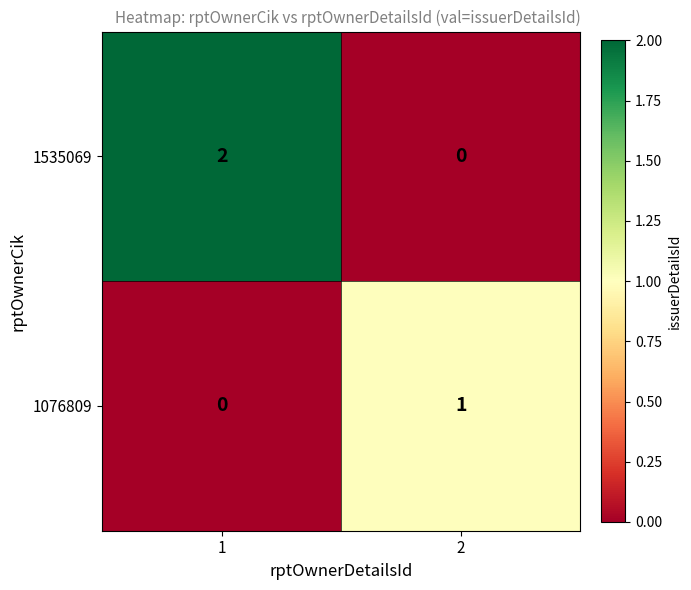

Which category has the highest value across all series?

1